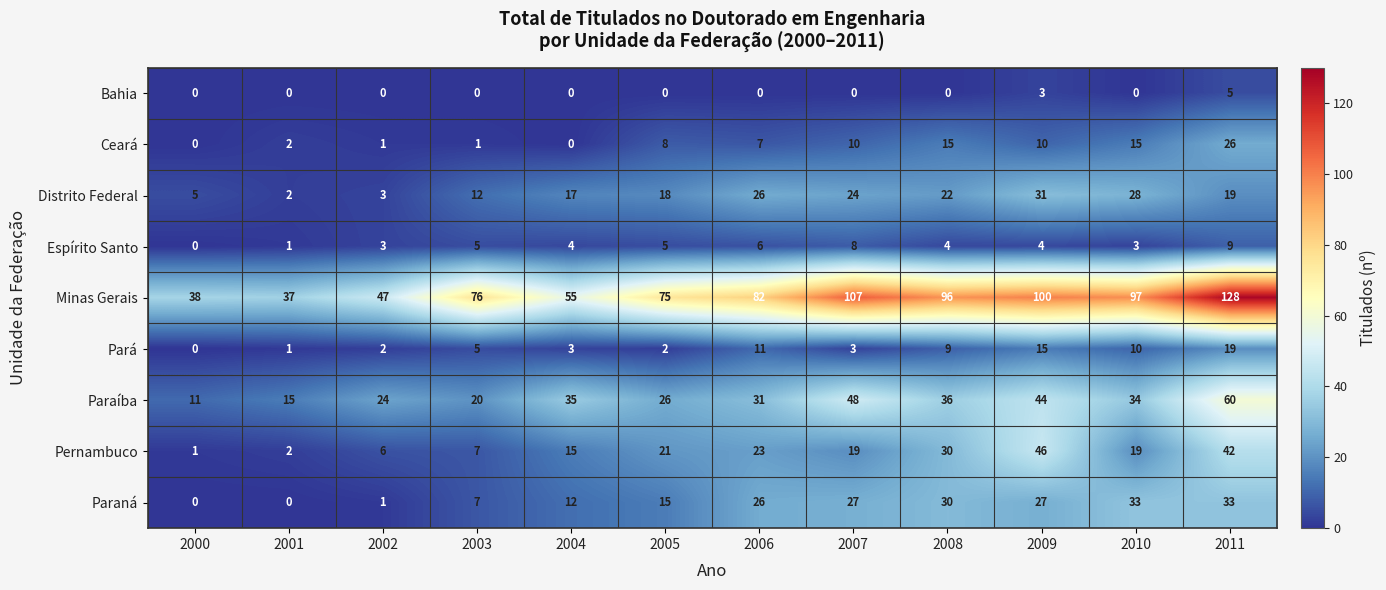

What is the difference between the highest and lowest values at 2007?

107